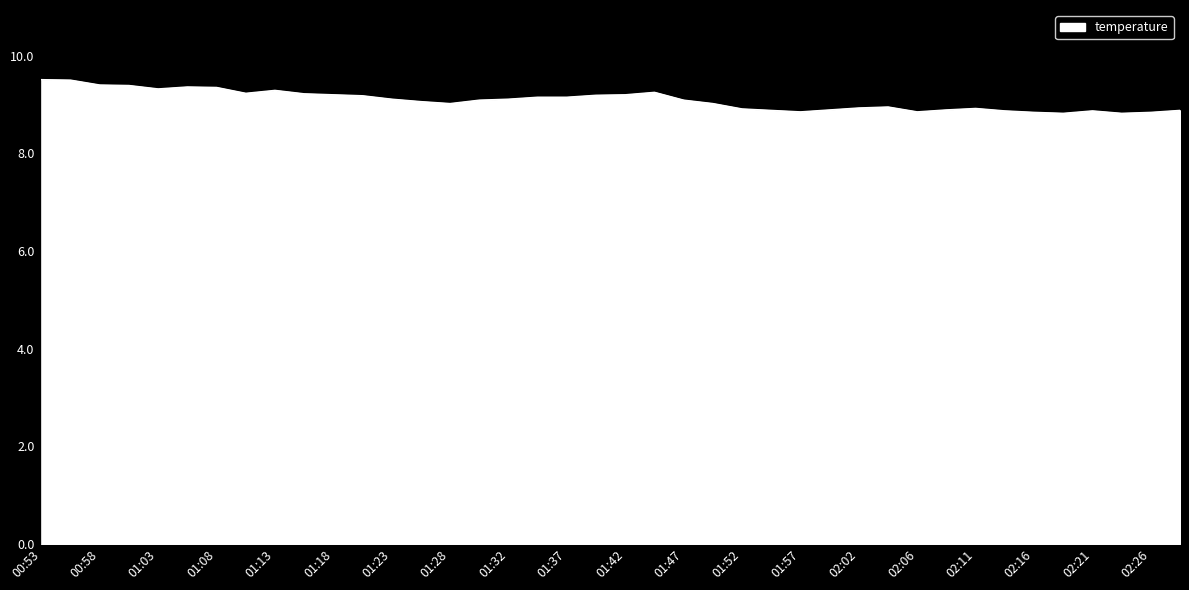

What is the greatest value displayed?

9.5